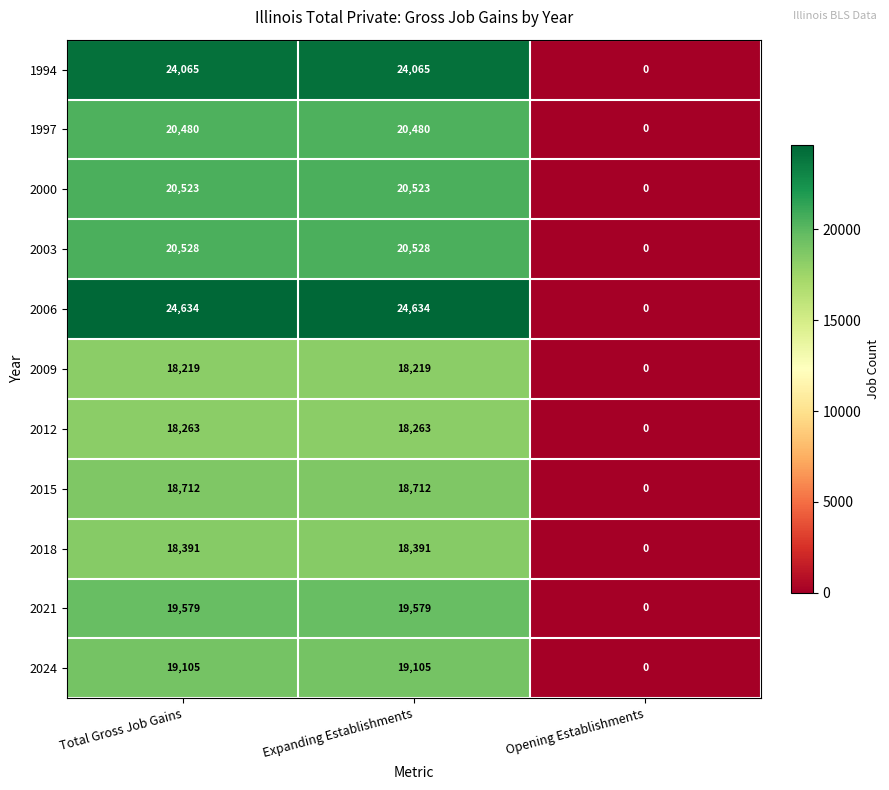

What is the total value across all series at Expanding Establishments?

222499